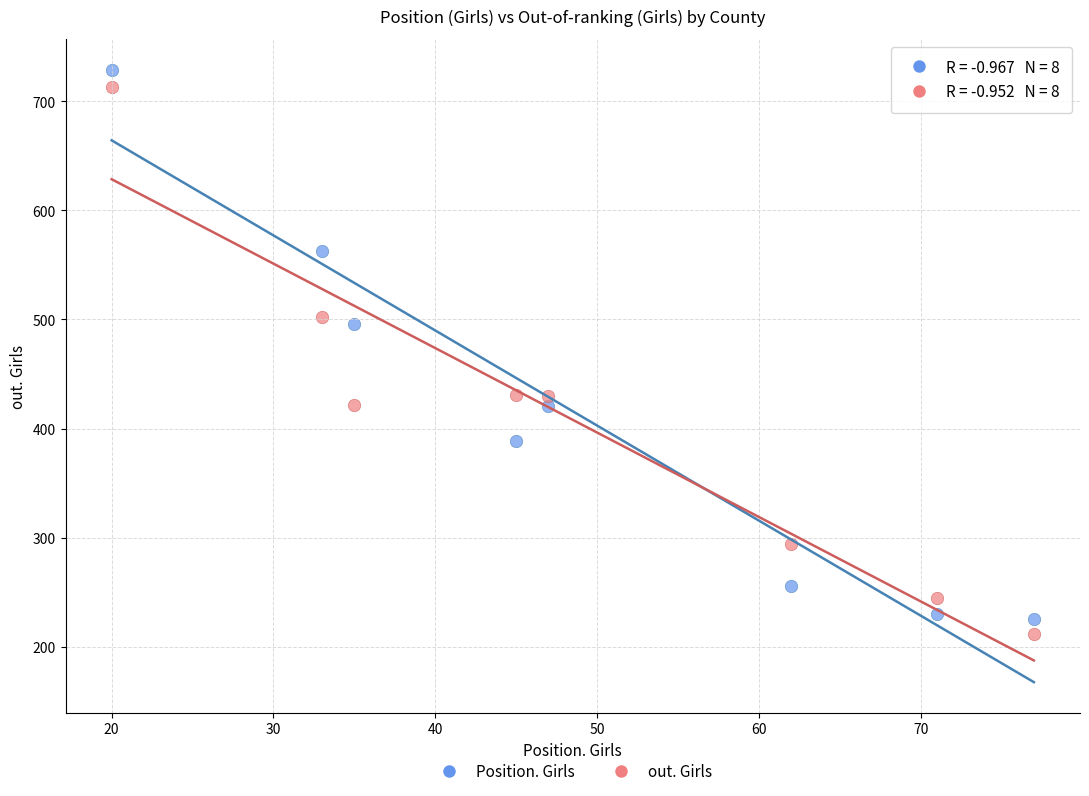

Which series contains the lowest Y value?

out. Girls